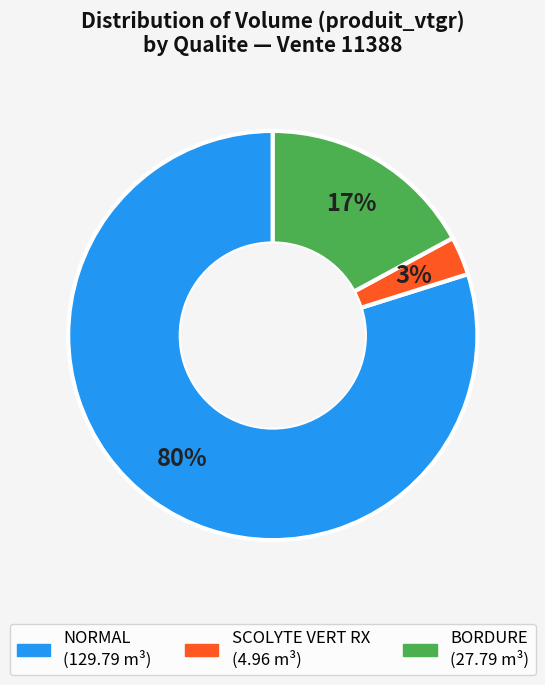

Is there any slice that represents more than half of the pie?

Yes